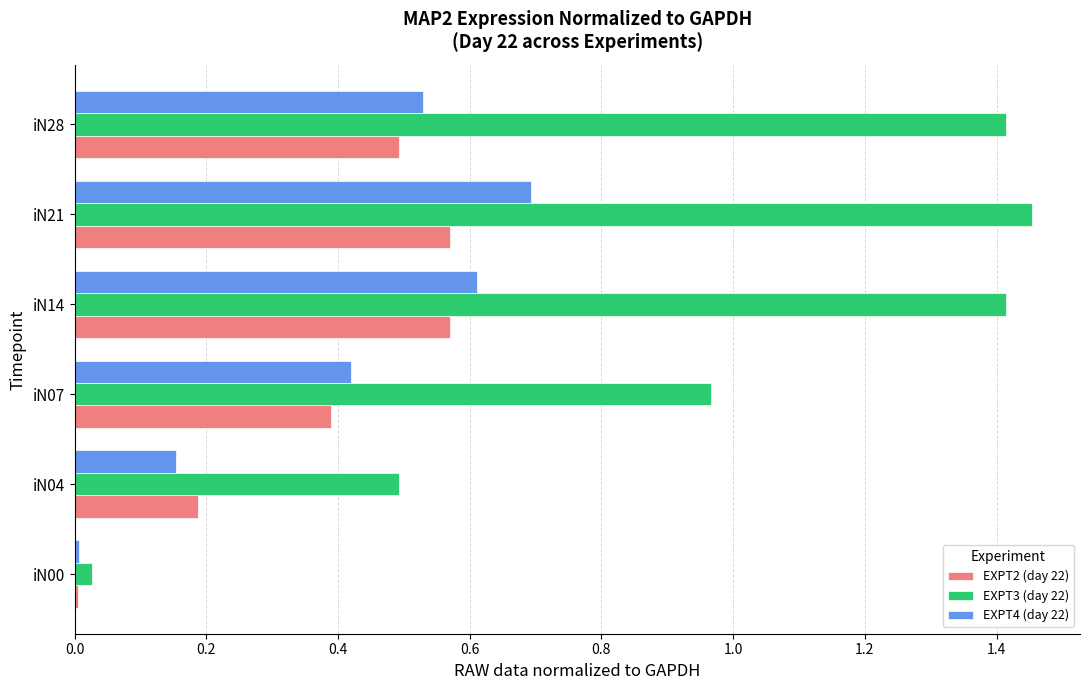

The EXPT2 (day 22) series shows 0.1 at iN04. True or false?

False